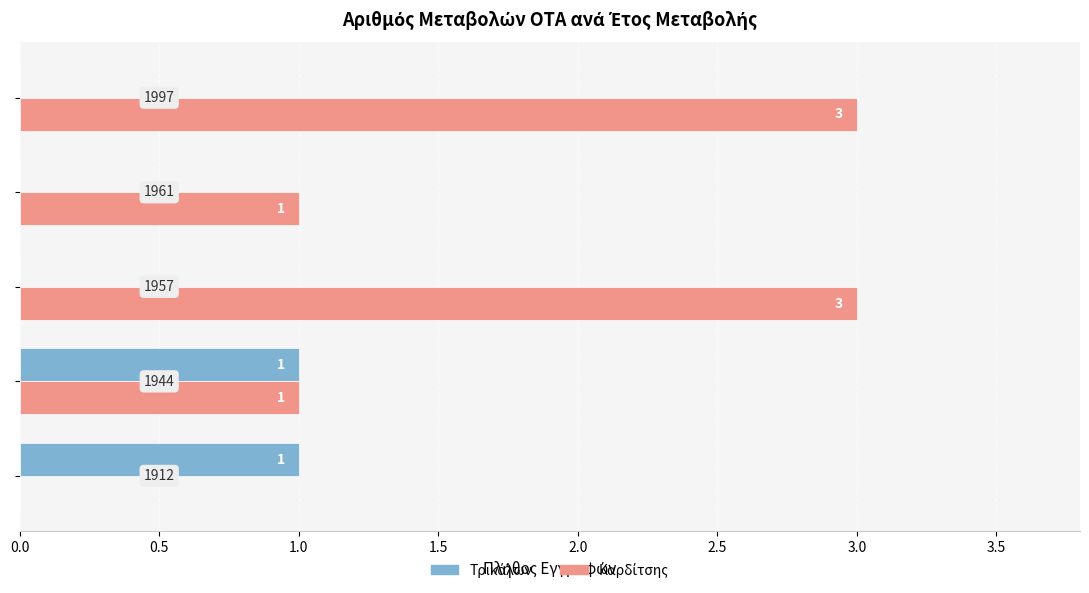

What is the maximum value shown in the chart?

3